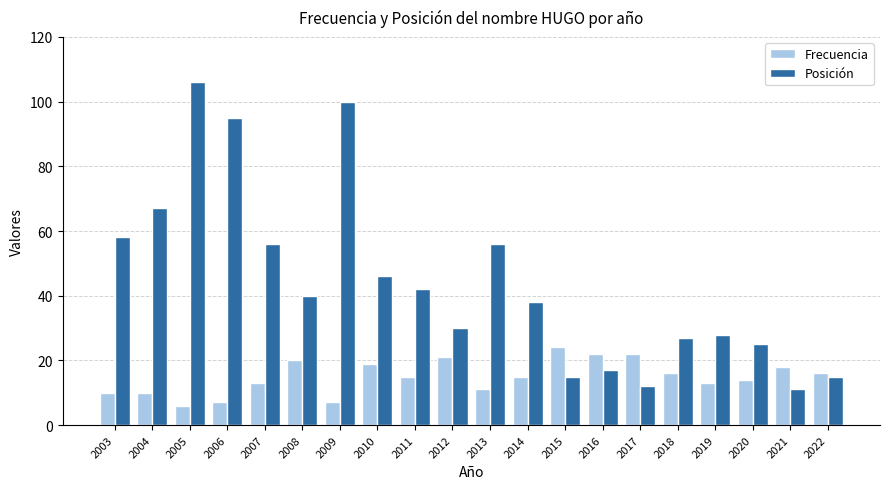

The value of Posición at 2012 is 30. True or false?

True